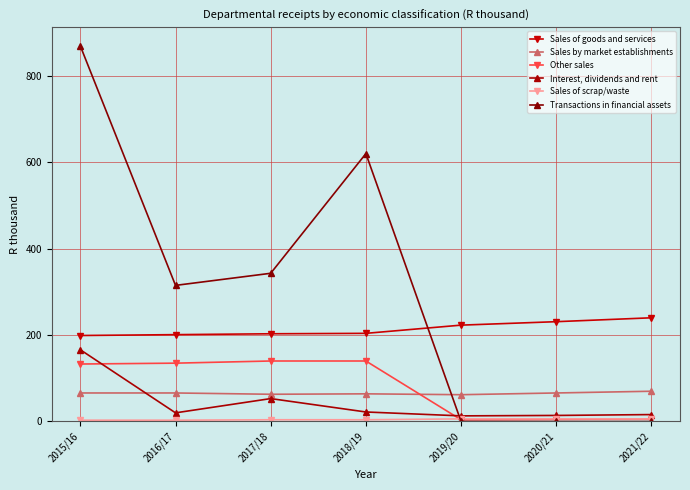

What is the difference between the Interest, dividends and rent values at 2021/22 and 2016/17?

4